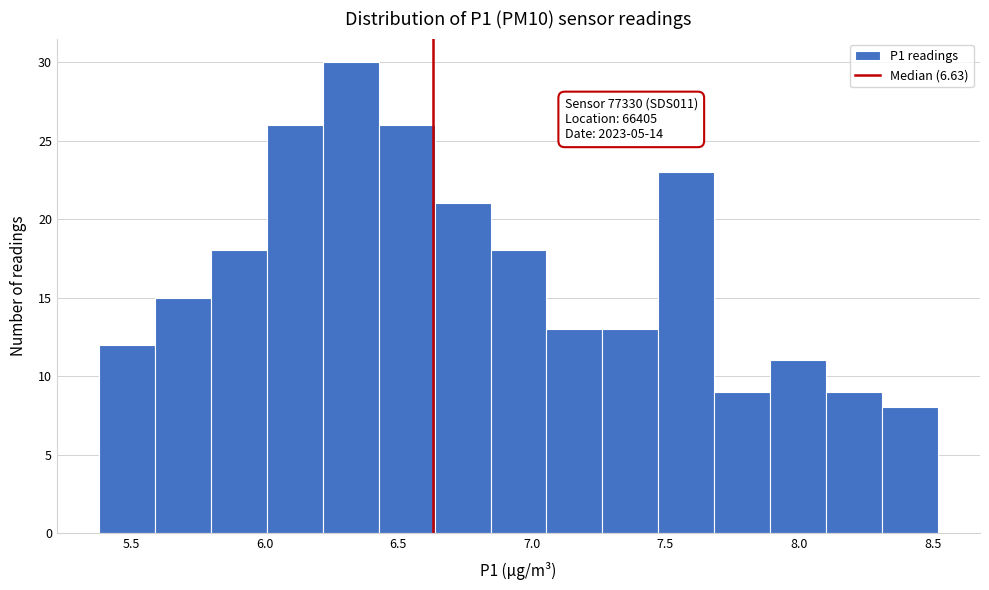

Which range on the x-axis has the tallest bar?

6.20 to 6.45